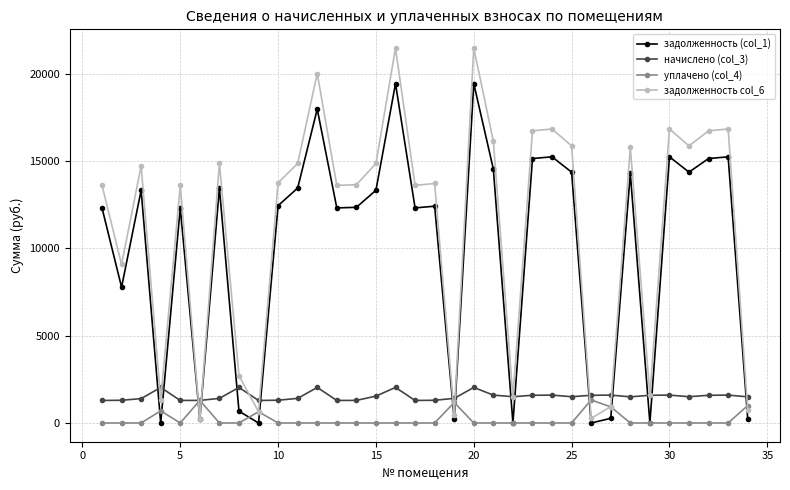

List the series in order of their peak value, highest first.

задолженность col_6, задолженность (col_1), начислено (col_3), уплачено (col_4)